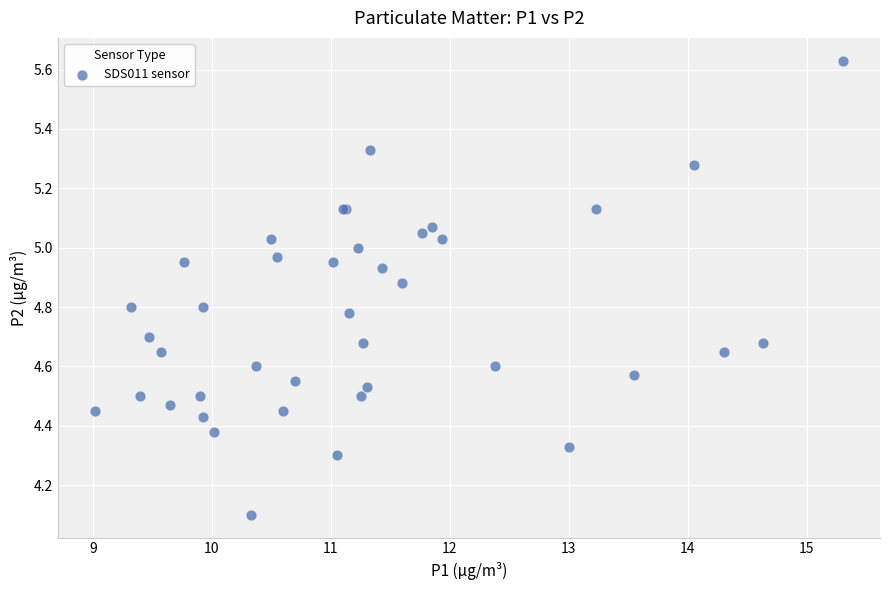

What Y value in the scatter plot is closest to 4?

4.1